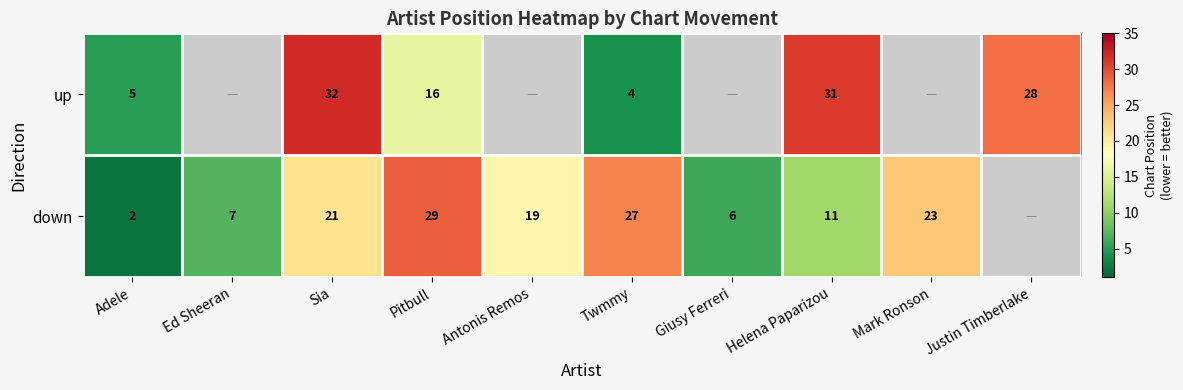

True or false: down has a value of 6 at Giusy Ferreri.

True